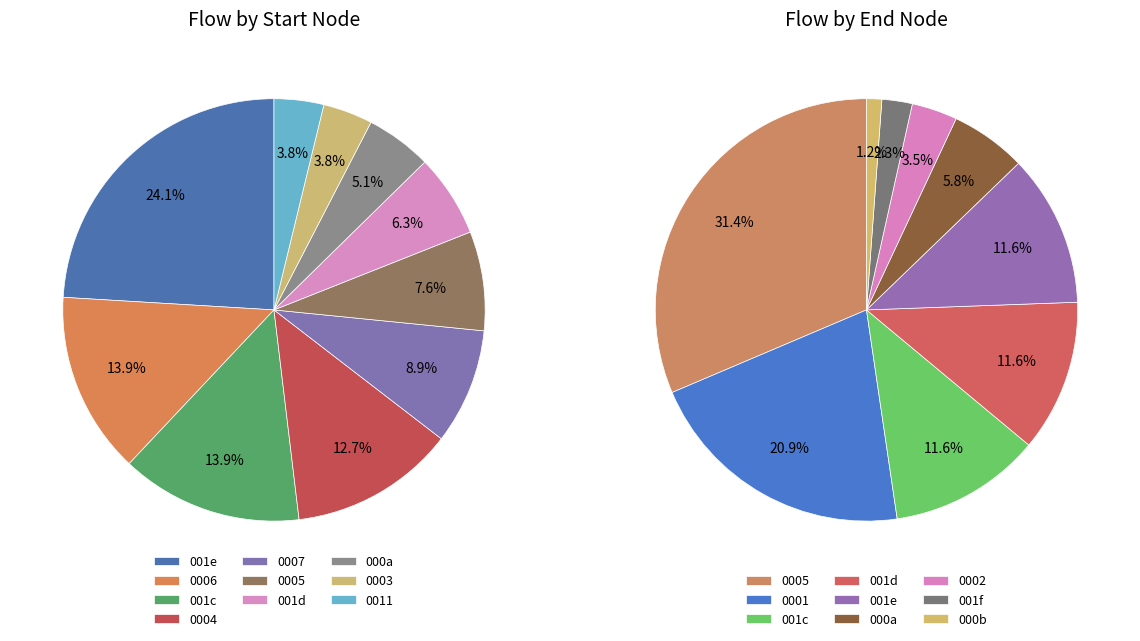

Between 4 and 2, which is larger?

2